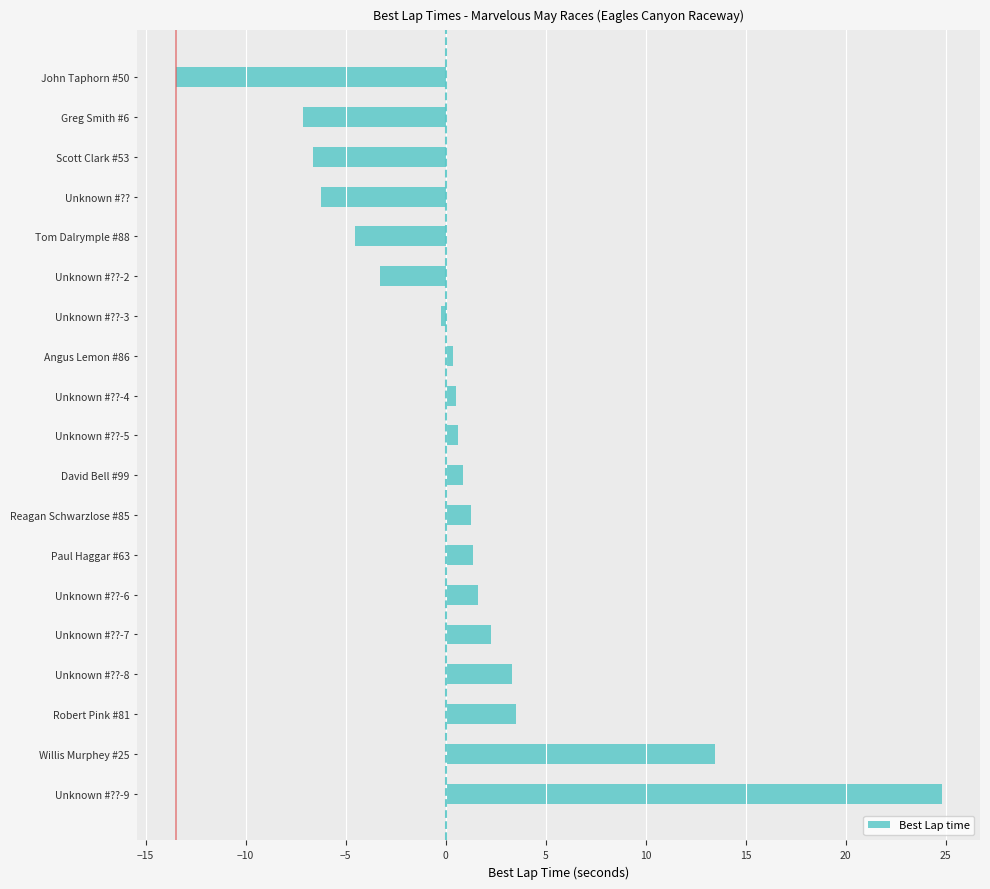

What is the average value?

0.7